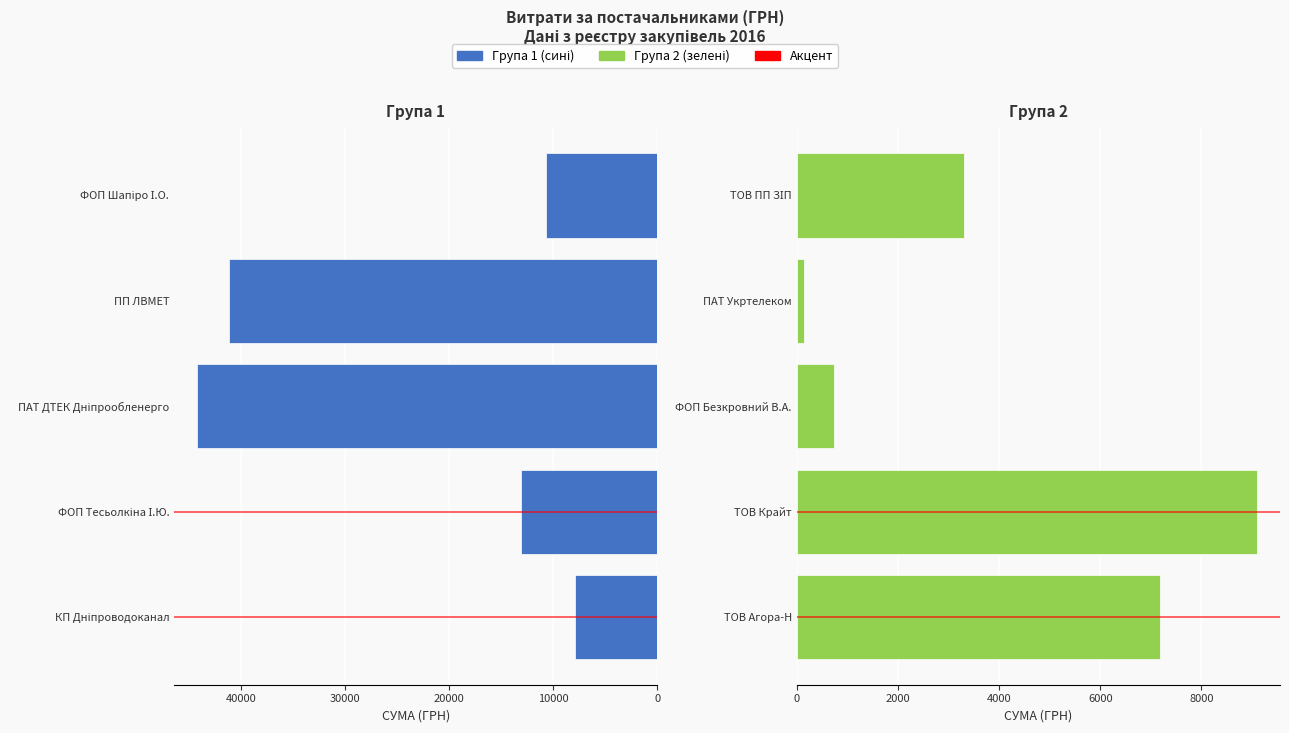

Is it true that Права група equals 332.2 at ФОП Безкровний В.А.?

False